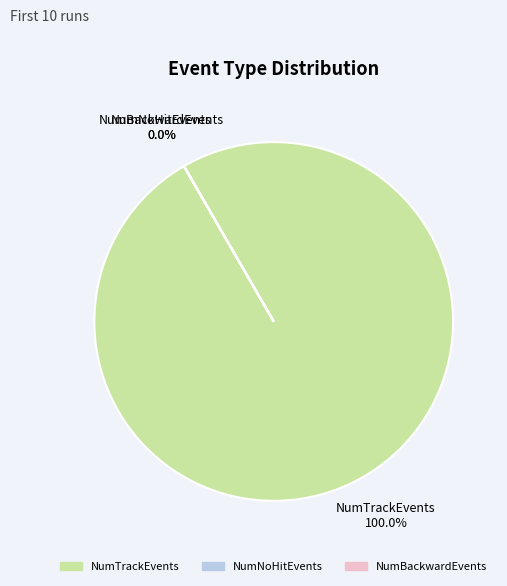

Which slice is the largest?

NumTrackEvents